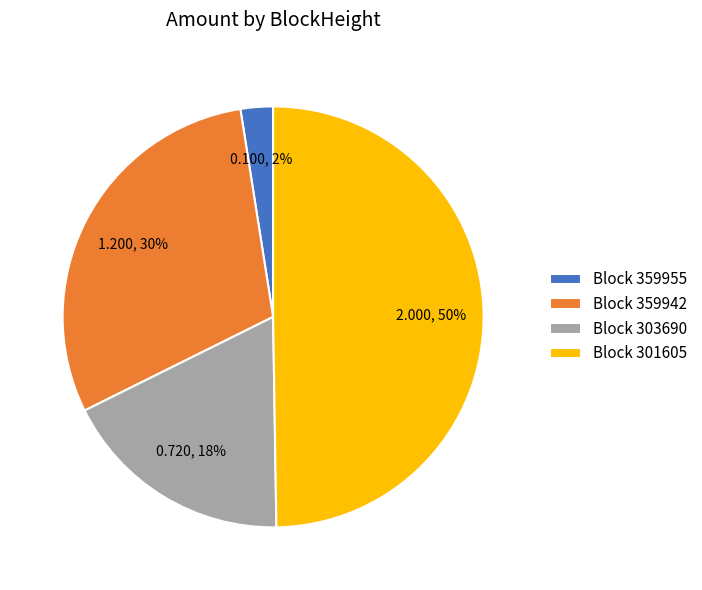

To the nearest percent, what is the average slice percentage?

25%